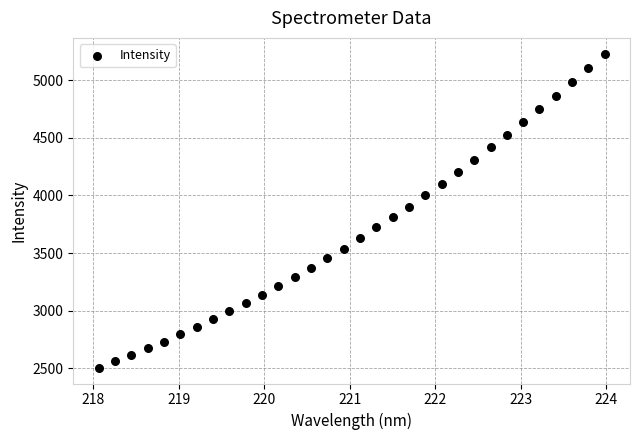

What is the range of Y values (max minus min)?

2729.1